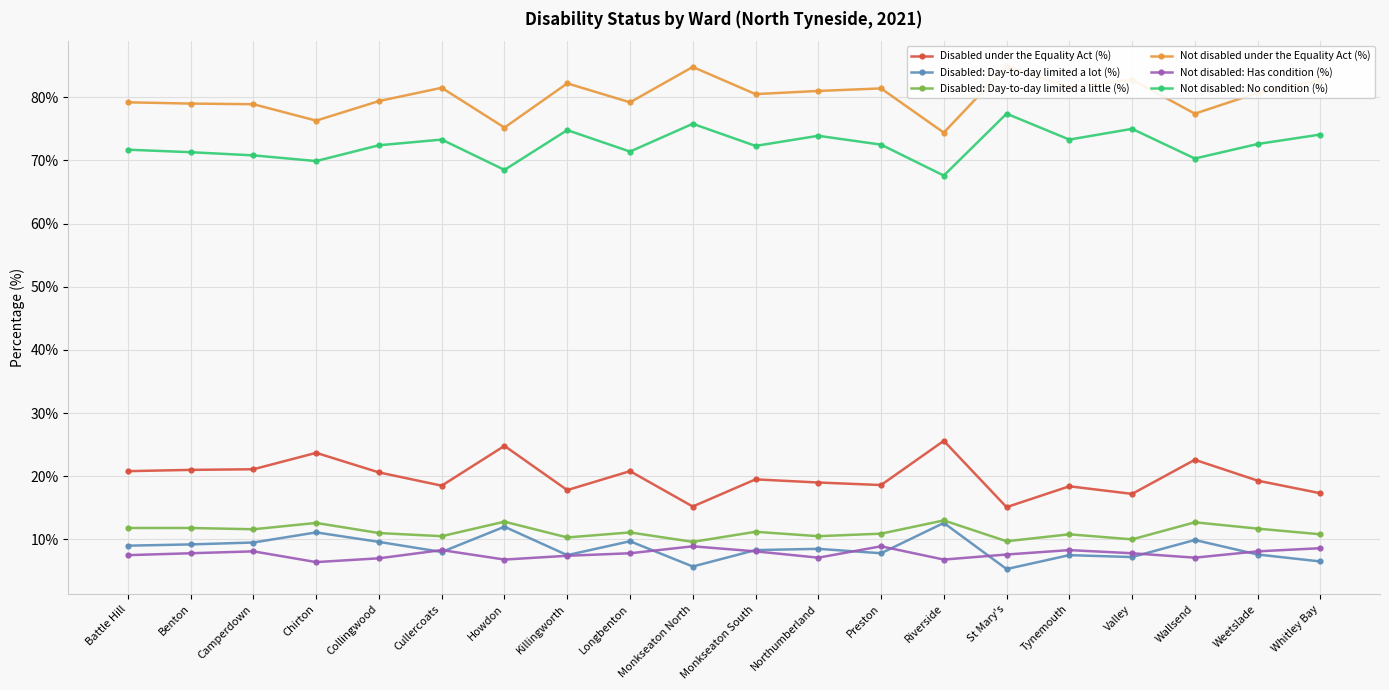

What is the approximate value of Disabled under the Equality Act (%) at Northumberland?

19.0